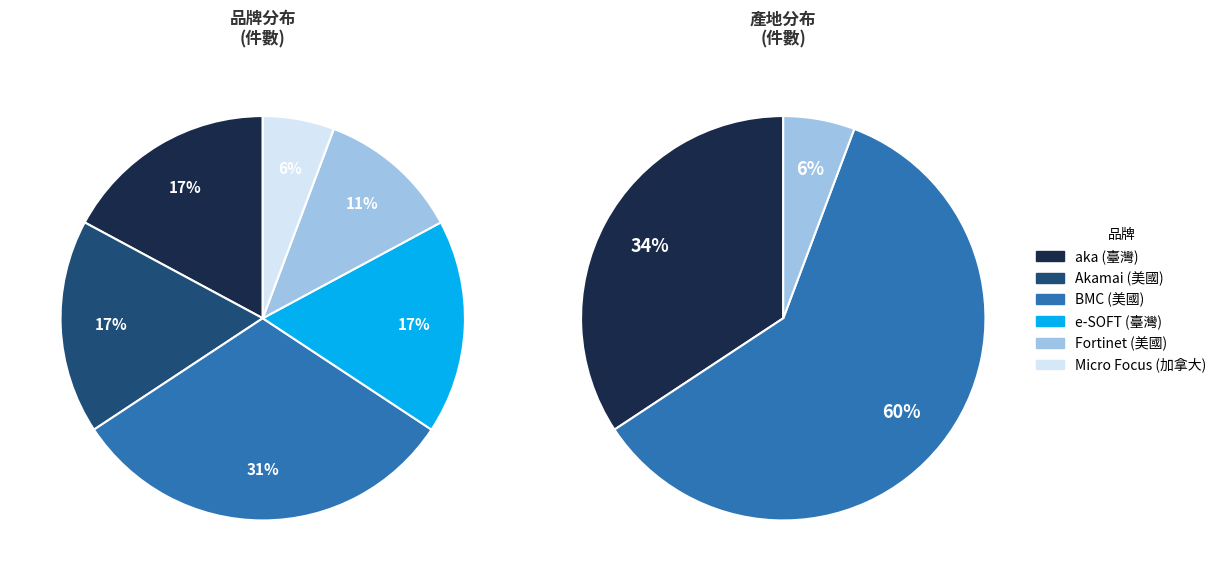

How many segments does this pie chart have?

6